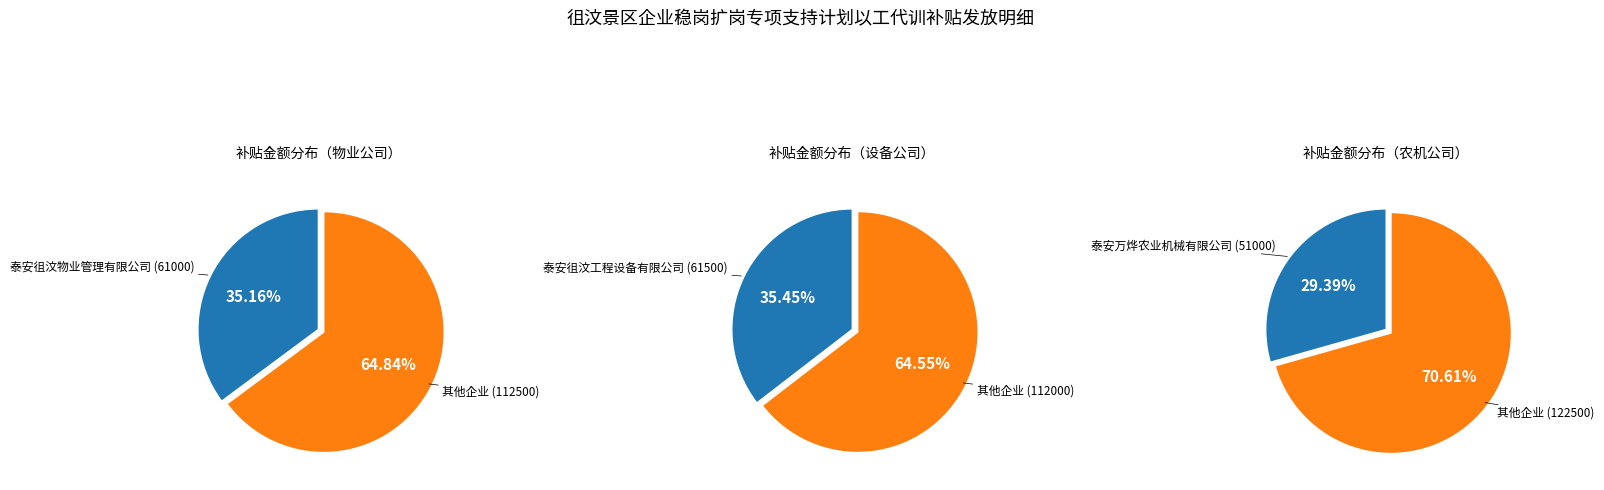

Combined, what portion of the pie is 泰安万烨农业机械有限公司 and 泰安徂汶工程设备有限公司?

64.8%